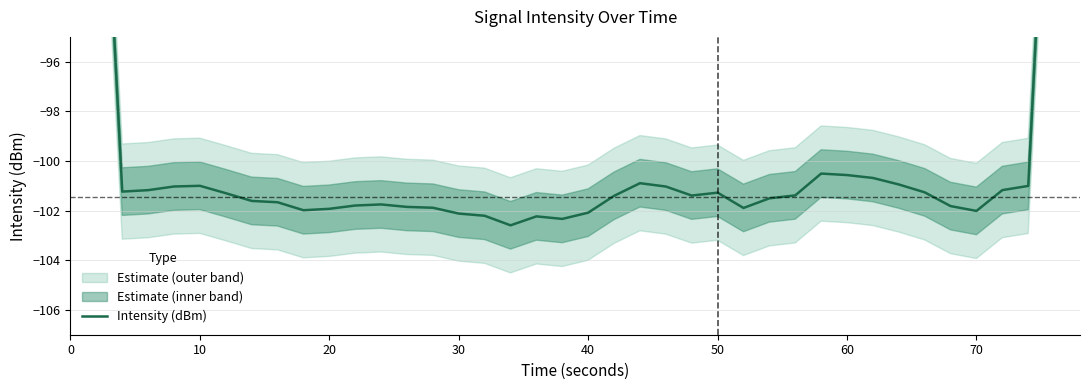

What is the greatest value displayed?

-60.0